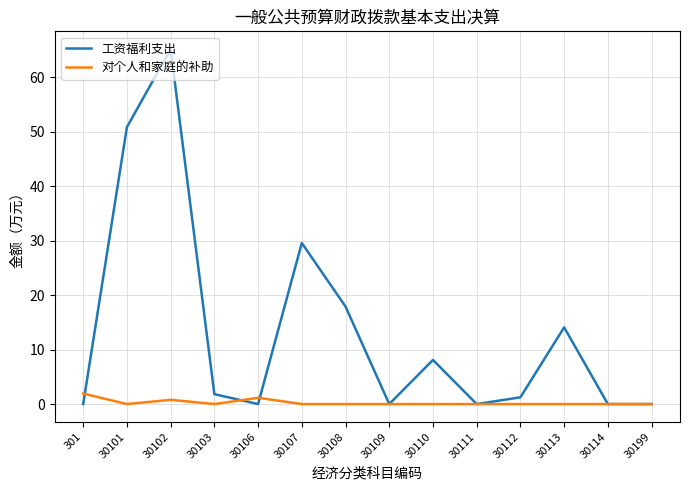

True or false: 对个人和家庭的补助 and 工资福利支出 intersect in this chart.

True